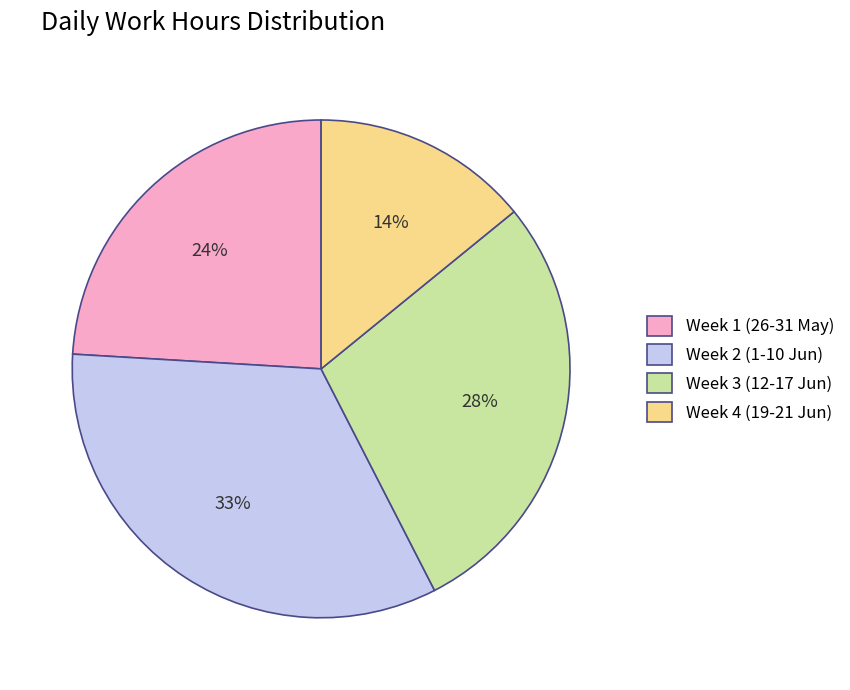

What is the largest slice in the pie chart?

Week 2 (1-10 Jun)